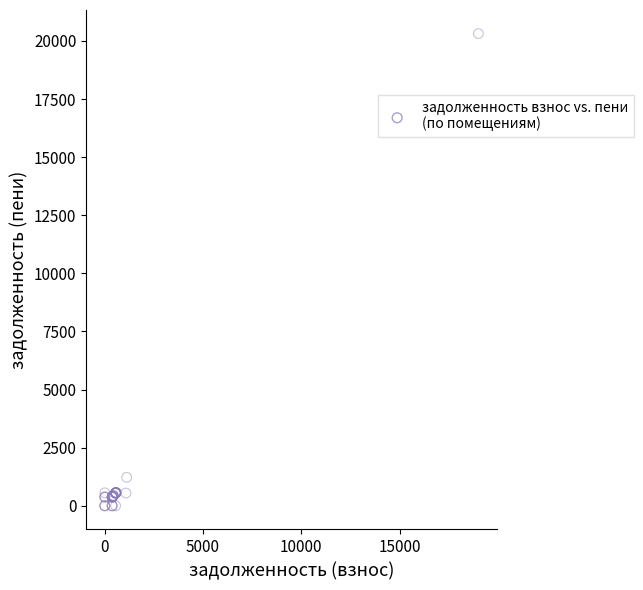

What Y value in the scatter plot is closest to 10158?

1225.3